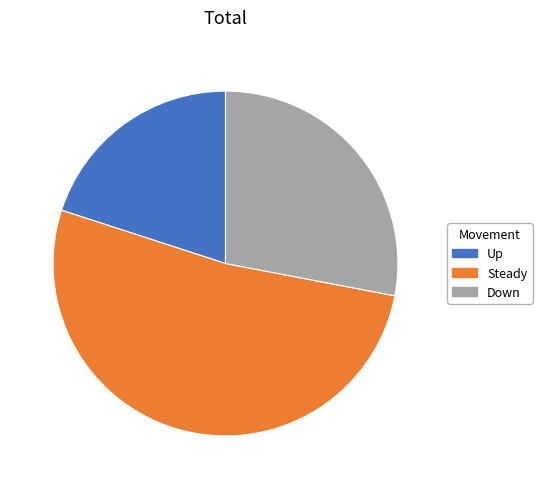

Is there any slice that represents more than half of the pie?

Yes